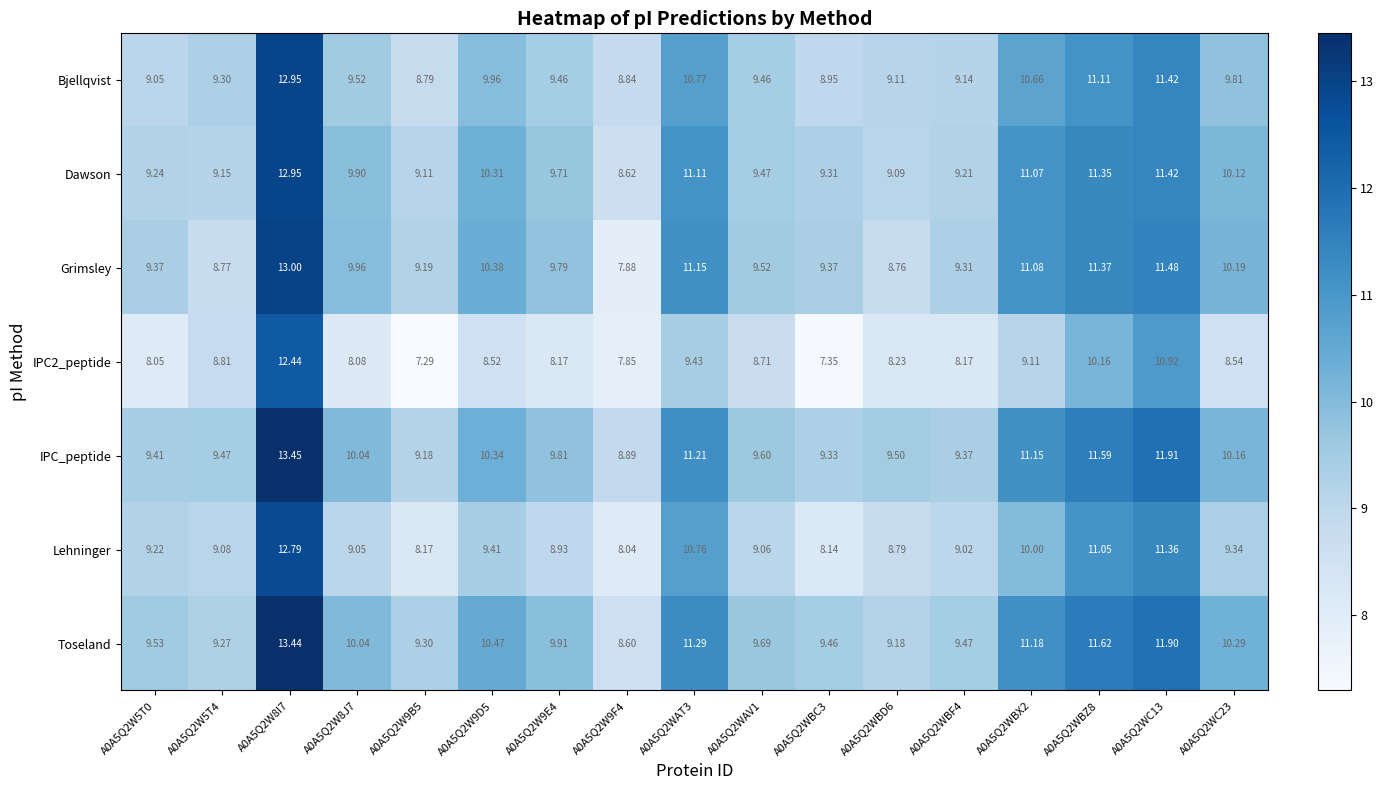

Between A0A5Q2W8J7 and A0A5Q2WAT3, which series saw the biggest shift?

Lehninger